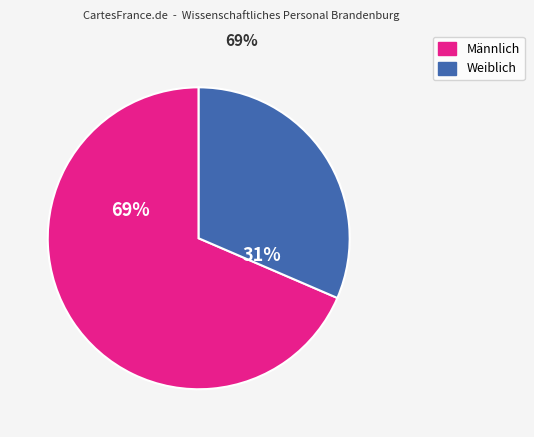

Does any single category account for the majority?

Yes